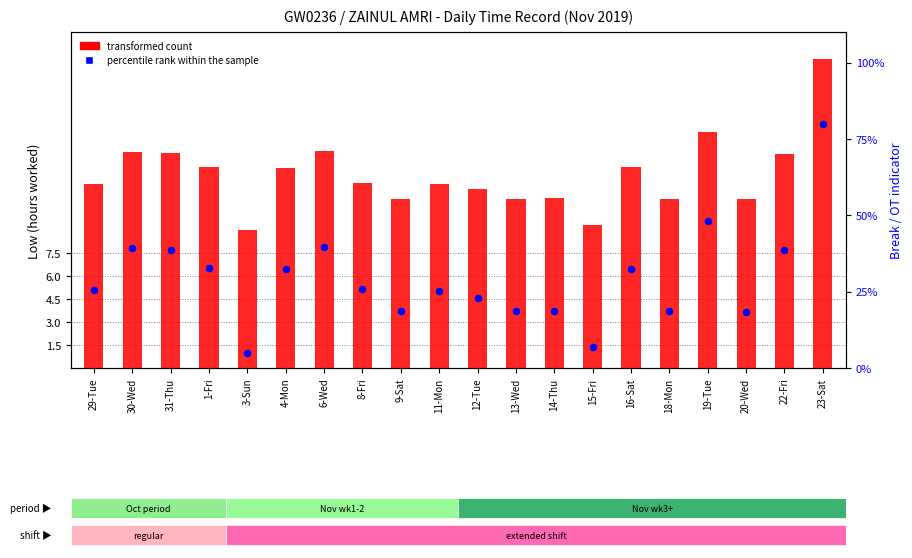

Which series has the largest Y range (max minus min)?

percentile rank within the sample